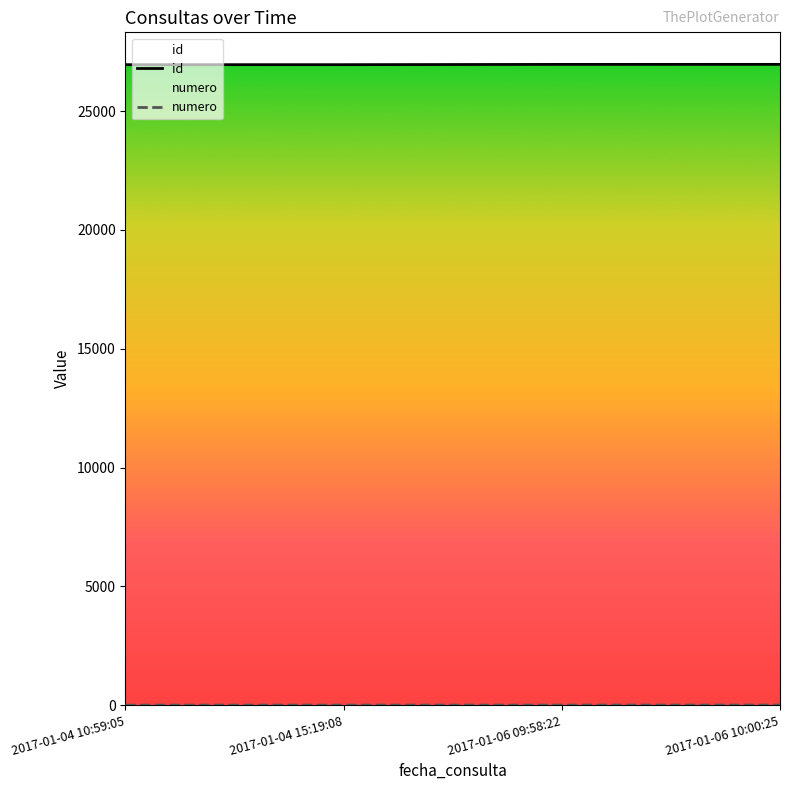

True or false: numero has more than 2 interior local peaks.

False